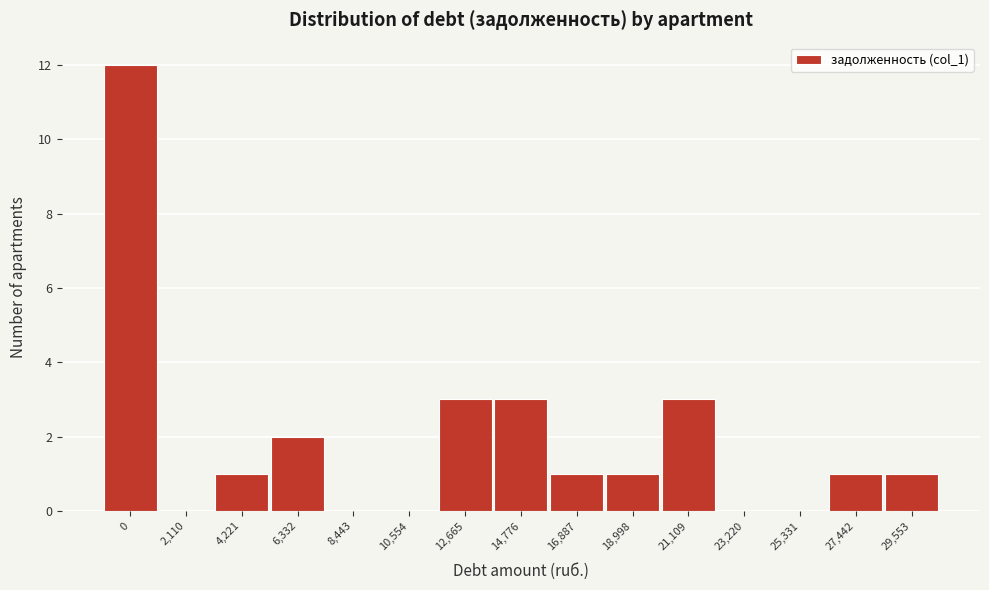

Reading left to right, what are all the values shown in this chart?

0=12	2,110=0	4,221=1	6,332=2	8,443=0	10,554=0	12,665=3	14,776=3	16,887=1	18,998=1	21,109=3	23,220=0	25,331=0	27,442=1	29,553=1